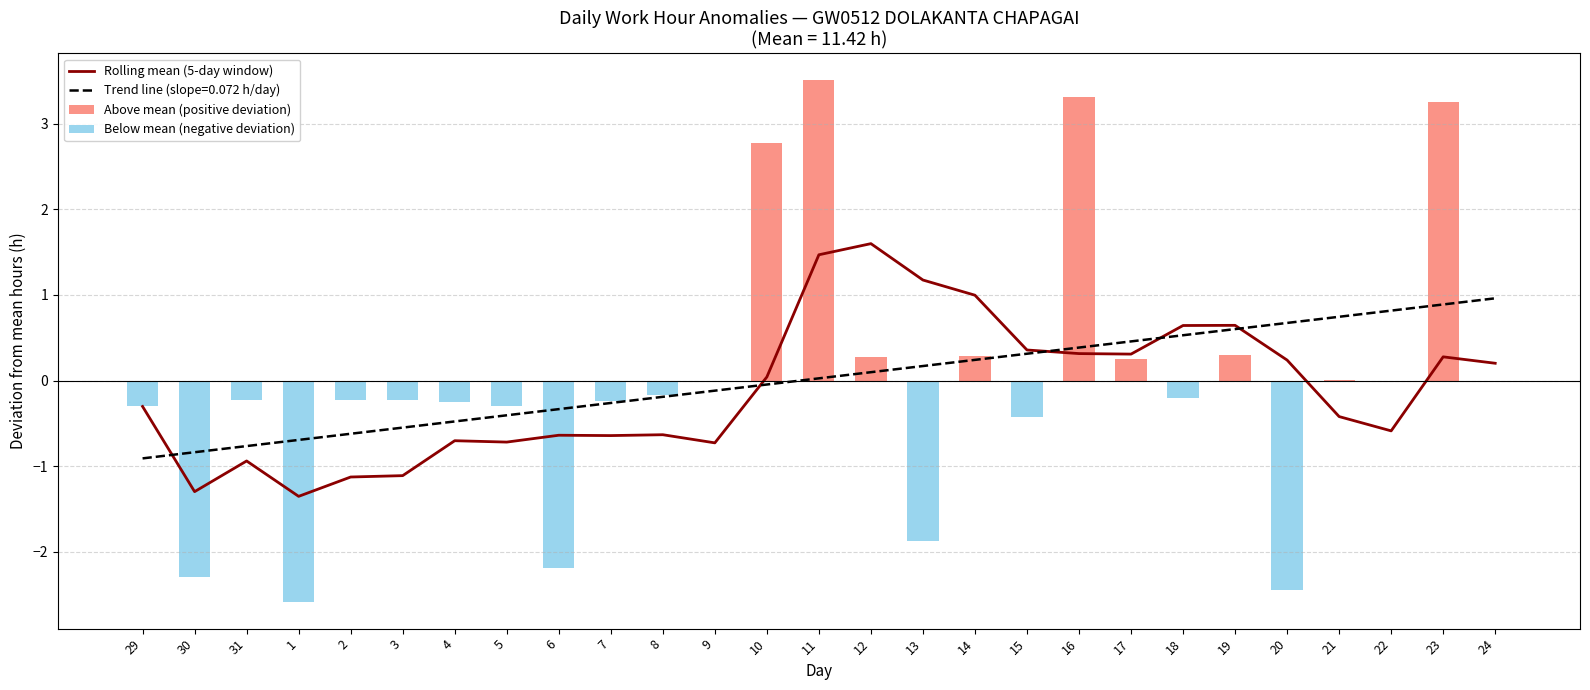

Does the chart contain stacked bars?

No